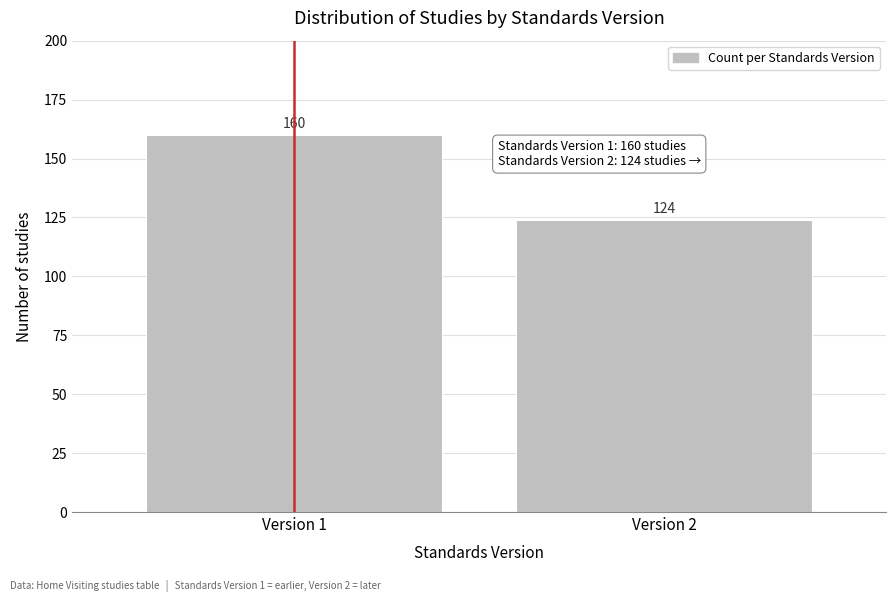

Reading left to right, transcribe all the data shown in this chart.

160	124